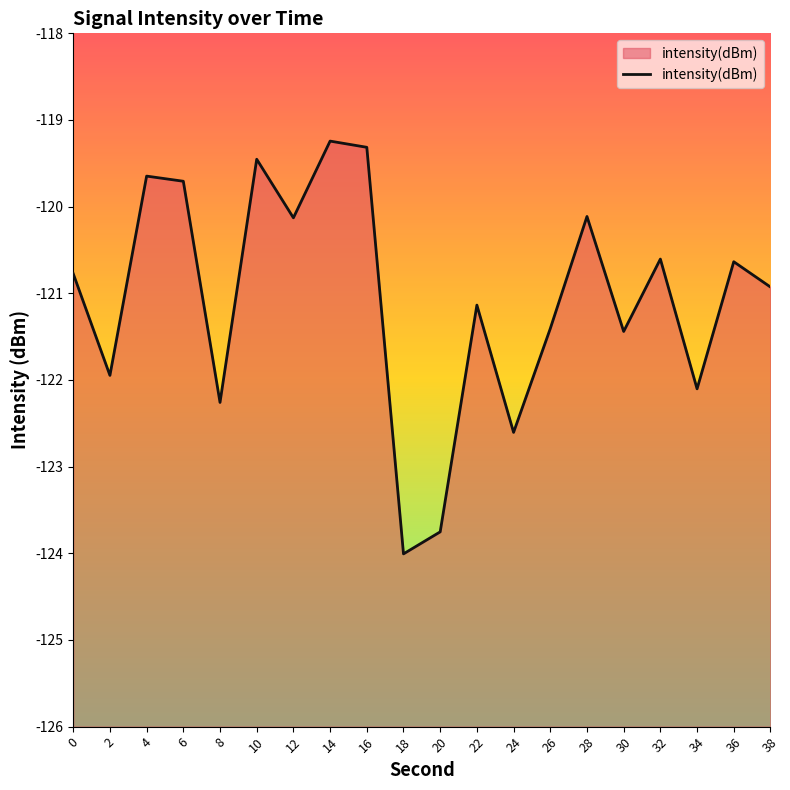

What is the minimum value shown in the chart?

-124.0